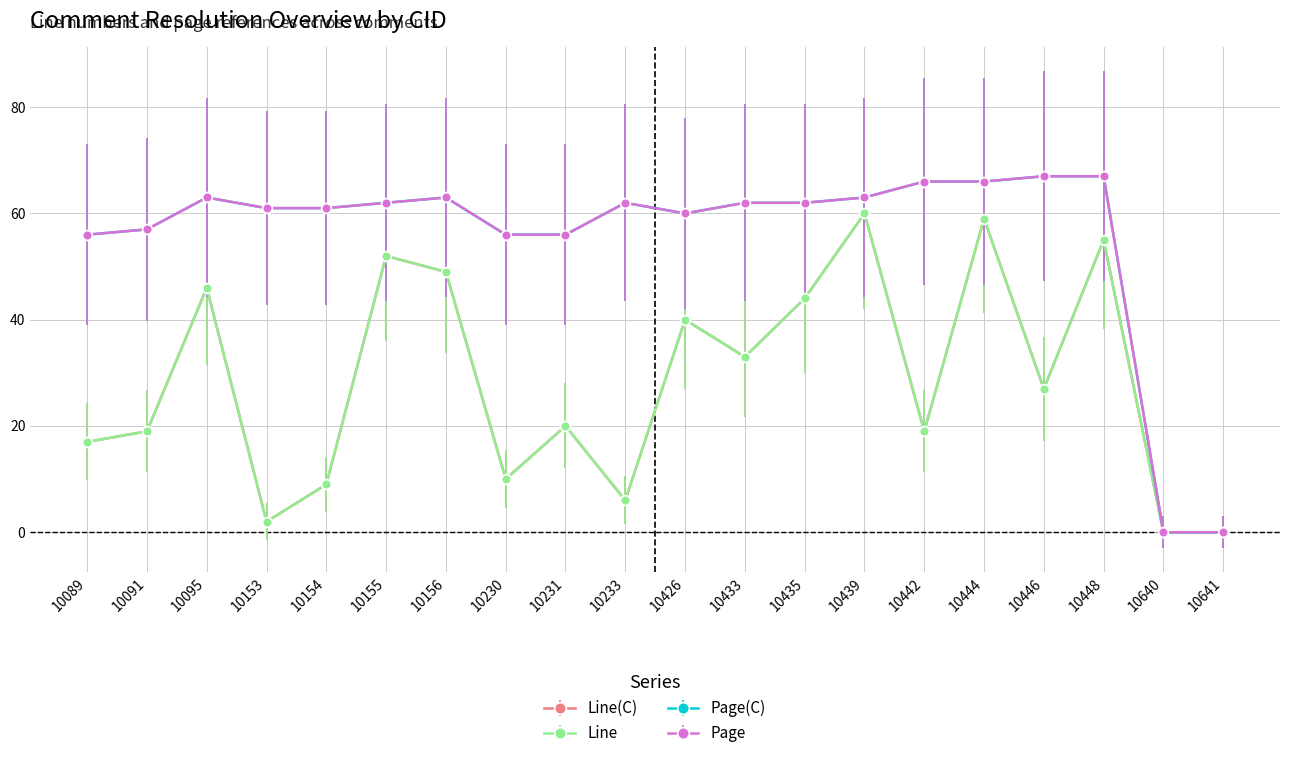

Reading right to left, extract all data points from this chart.

Line(C): 10641=0	10640=0	10448=55	10446=27	10444=59	10442=19	10439=60	10435=44	10433=33	10426=40	10233=6	10231=20	10230=10	10156=49	10155=52	10154=9	10153=2	10095=46	10091=19	10089=17
Line: 10641=0	10640=0	10448=55	10446=27	10444=59	10442=19	10439=60	10435=44	10433=33	10426=40	10233=6	10231=20	10230=10	10156=49	10155=52	10154=9	10153=2	10095=46	10091=19	10089=17
Page(C): 10641=0	10640=0	10448=67	10446=67	10444=66	10442=66	10439=63	10435=62	10433=62	10426=60	10233=62	10231=56	10230=56	10156=63	10155=62	10154=61	10153=61	10095=63	10091=57	10089=56
Page: 10641=0	10640=0	10448=67	10446=67	10444=66	10442=66	10439=63	10435=62	10433=62	10426=60	10233=62	10231=56	10230=56	10156=63	10155=62	10154=61	10153=61	10095=63	10091=57	10089=56